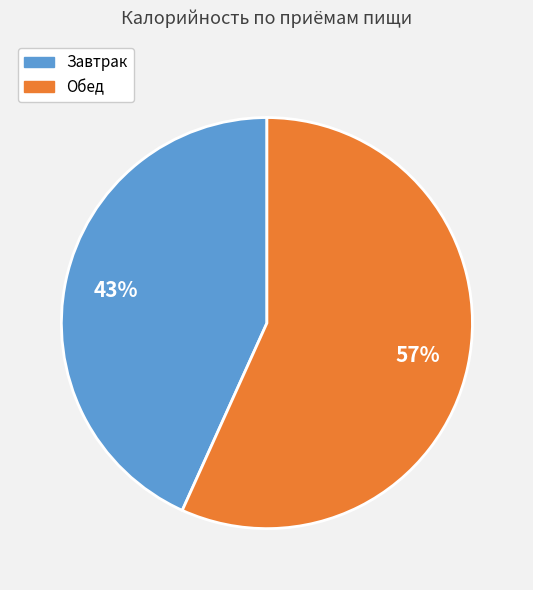

What is the majority slice?

Обед